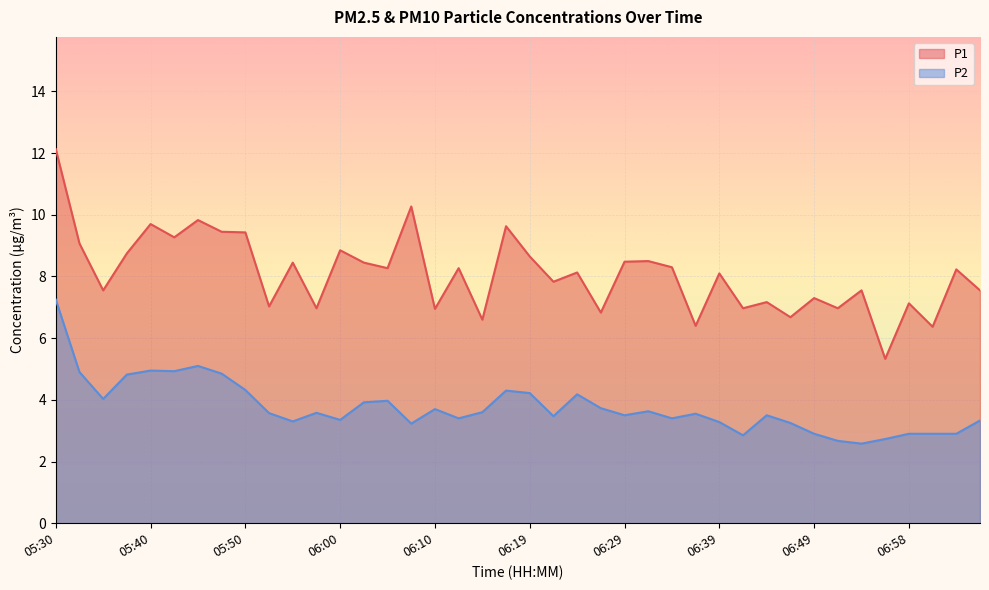

In P1, how many points are lower than both neighbors (excluding endpoints)?

15